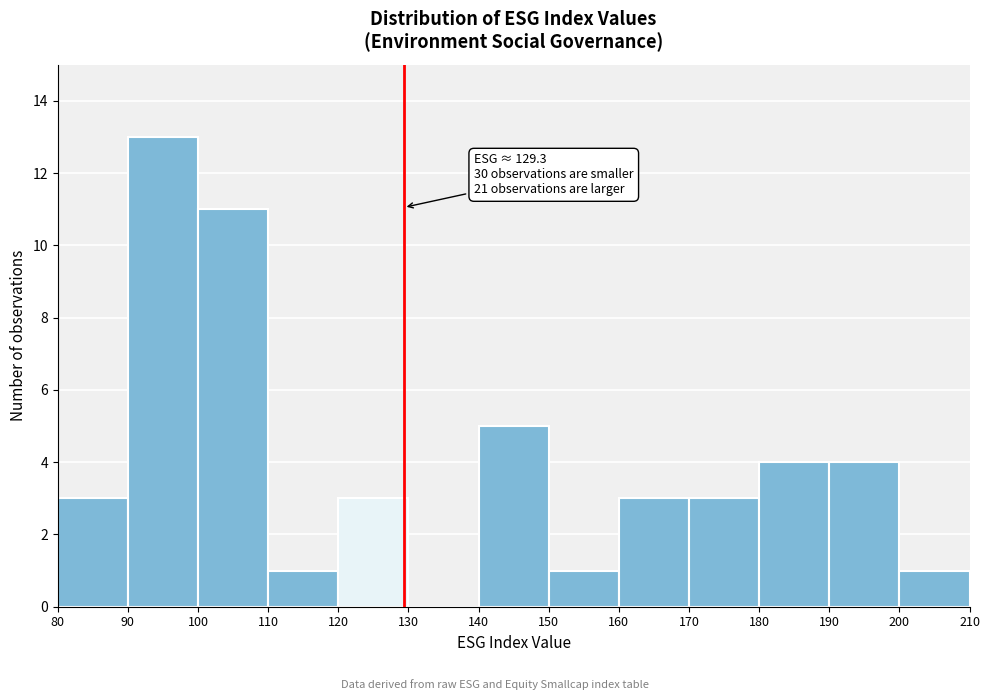

Which range on the x-axis has the tallest bar?

90 to 100